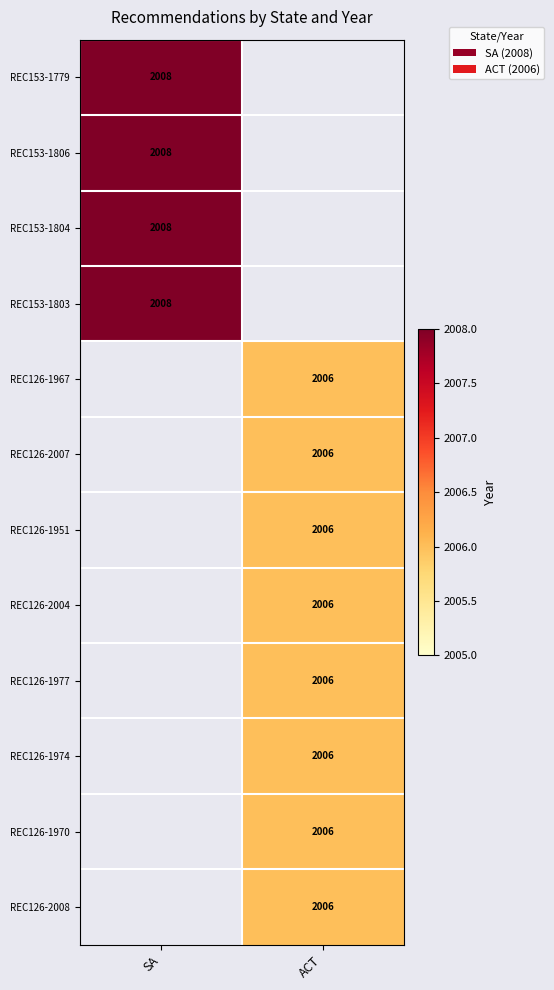

True or false: REC126-2007 has a value of 2006 at ACT.

True